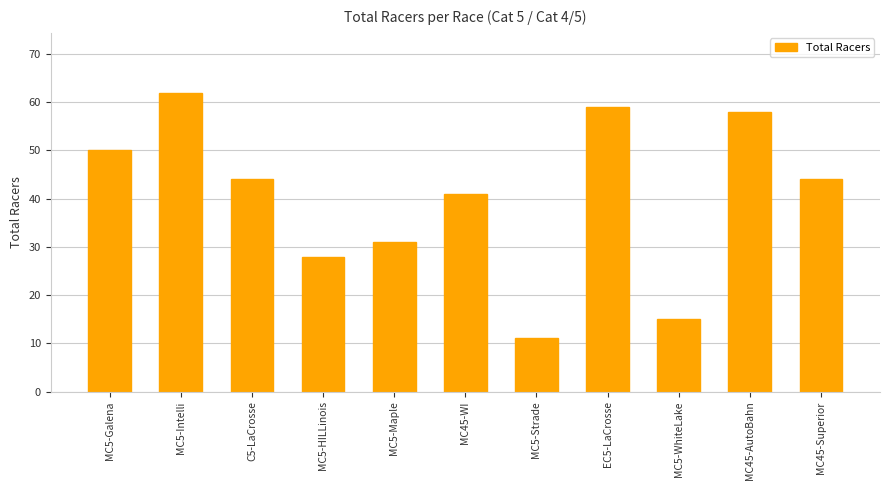

Count the number of data series in this chart.

1